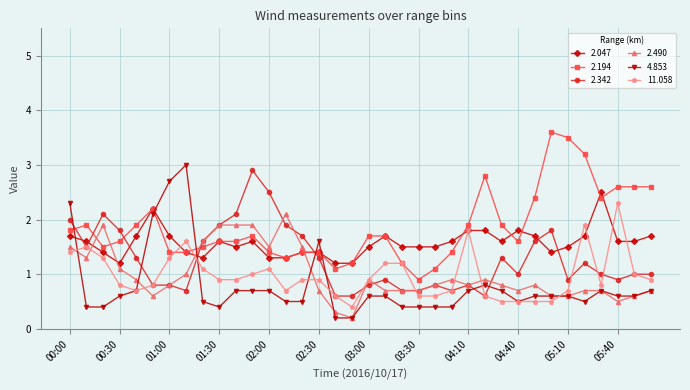

What is the sum of all 2.194 values?

67.0